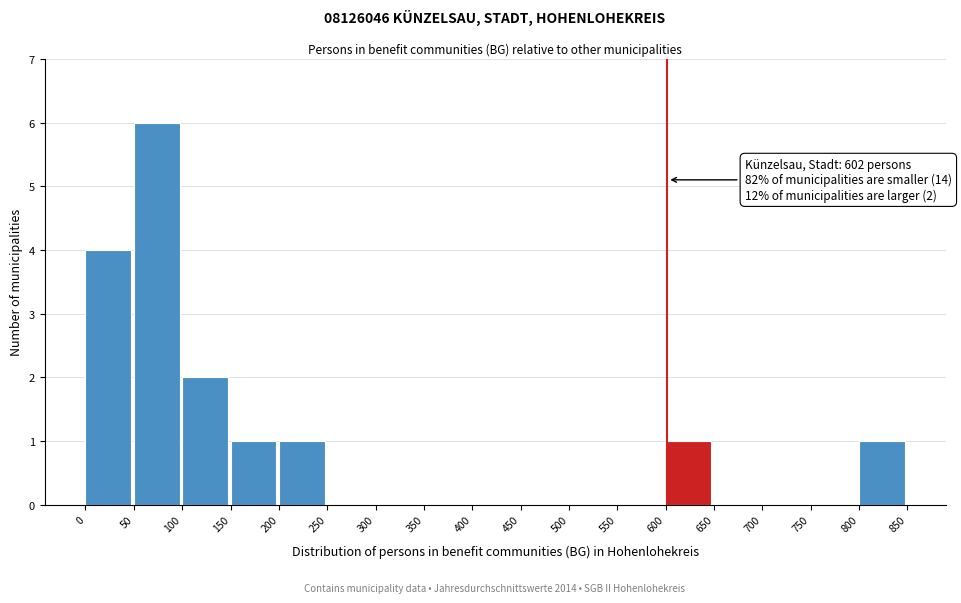

Which range on the x-axis has the tallest bar?

50 to 100